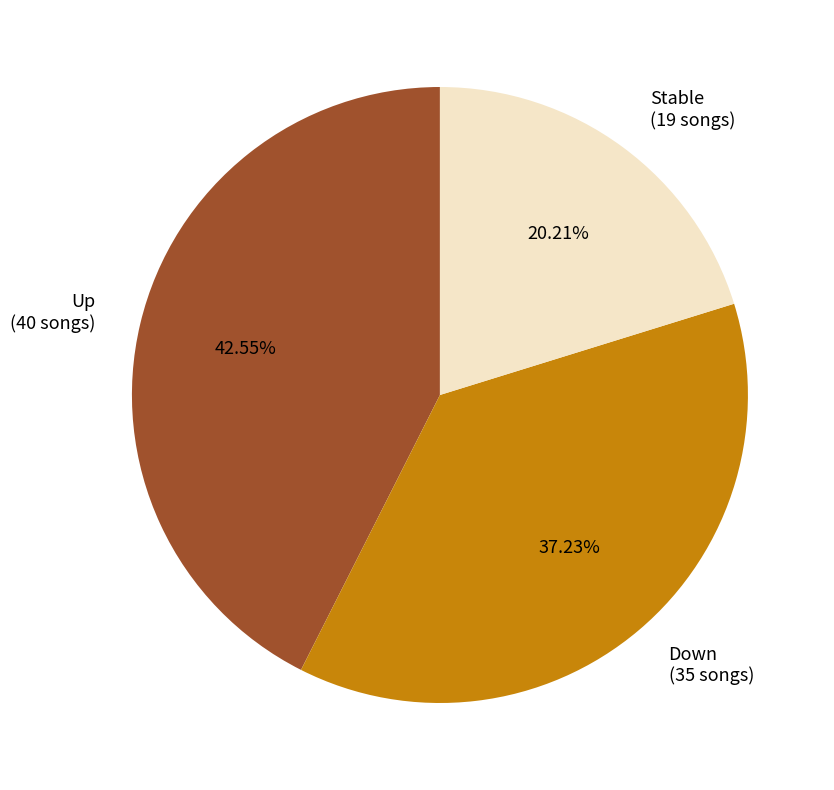

Rank the categories by value from lowest to highest.

Stable (19 songs), Down (35 songs), Up (40 songs)